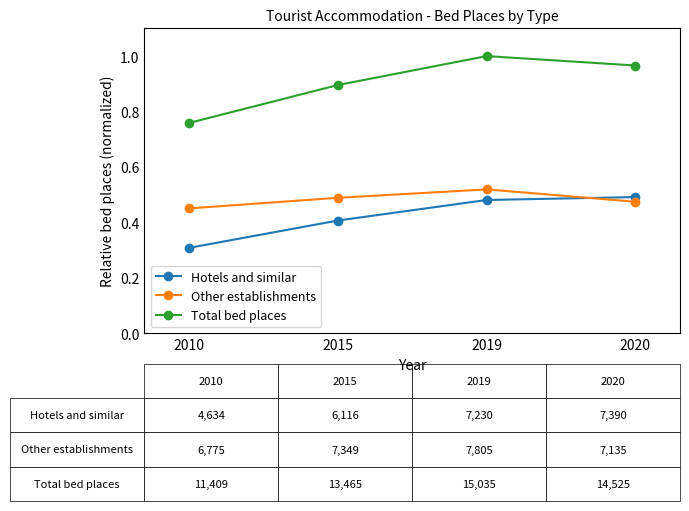

Which series has the largest total across all categories?

Total bed places